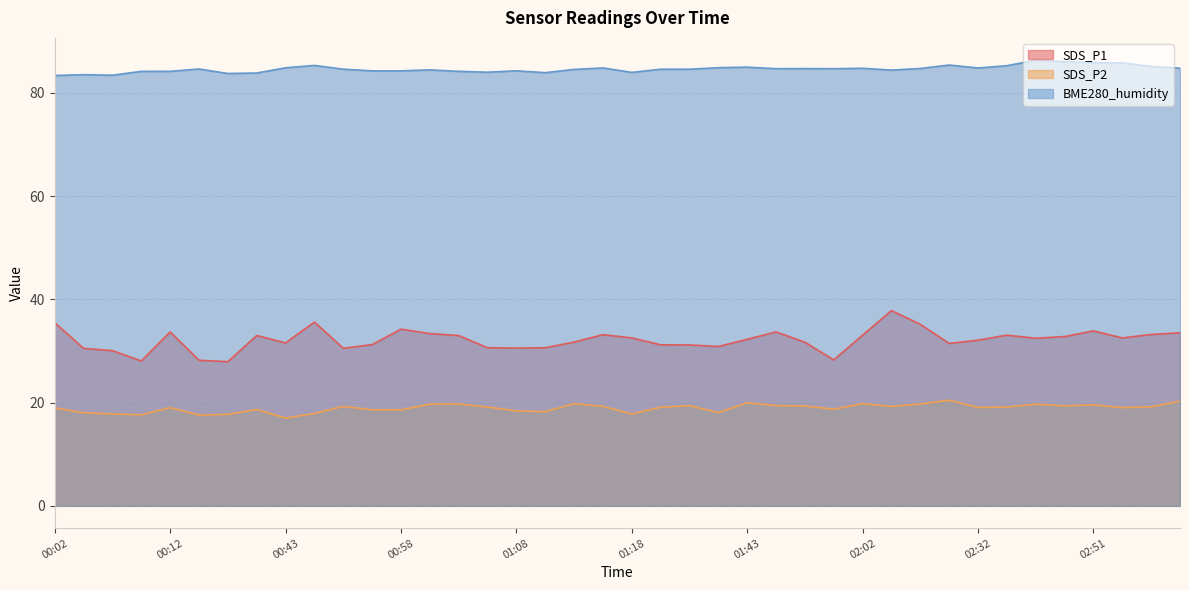

Reading left to right, what are all the values shown in this chart?

SDS_P1: 00:02=35.5	00:05=30.5	00:07=30.1	00:10=28.1	00:12=33.7	00:15=28.2	00:17=27.9	00:20=33.0	00:43=31.6	00:48=35.6	00:54=30.5	00:56=31.2	00:58=34.2	01:01=33.4	01:03=33.0	01:06=30.6	01:08=30.6	01:11=30.6	01:13=31.7	01:16=33.2	01:18=32.5	01:21=31.2	01:35=31.2	01:41=30.9	01:43=32.3	01:46=33.7	01:49=31.7	02:00=28.3	02:02=33.1	02:05=37.8	02:07=35.2	02:19=31.5	02:32=32.1	02:37=33.1	02:46=32.5	02:48=32.8	02:51=33.9	02:53=32.5	02:56=33.2	02:58=33.5
SDS_P2: 00:02=19.0	00:05=18.0	00:07=17.8	00:10=17.6	00:12=19.0	00:15=17.6	00:17=17.7	00:20=18.7	00:43=17.0	00:48=17.9	00:54=19.3	00:56=18.6	00:58=18.6	01:01=19.7	01:03=19.7	01:06=19.1	01:08=18.4	01:11=18.2	01:13=19.8	01:16=19.3	01:18=17.8	01:21=19.1	01:35=19.4	01:41=18.1	01:43=20.0	01:46=19.4	01:49=19.3	02:00=18.7	02:02=19.8	02:05=19.3	02:07=19.7	02:19=20.5	02:32=19.1	02:37=19.1	02:46=19.7	02:48=19.4	02:51=19.6	02:53=19.0	02:56=19.2	02:58=20.3
BME280_humidity: 00:02=83.4	00:05=83.5	00:07=83.4	00:10=84.2	00:12=84.2	00:15=84.6	00:17=83.8	00:20=83.9	00:43=84.9	00:48=85.3	00:54=84.6	00:56=84.3	00:58=84.3	01:01=84.5	01:03=84.2	01:06=84.0	01:08=84.3	01:11=83.9	01:13=84.6	01:16=84.8	01:18=84.0	01:21=84.6	01:35=84.6	01:41=84.9	01:43=85.0	01:46=84.7	01:49=84.7	02:00=84.7	02:02=84.8	02:05=84.4	02:07=84.7	02:19=85.4	02:32=84.8	02:37=85.3	02:46=86.3	02:48=86.1	02:51=85.9	02:53=85.8	02:56=85.1	02:58=84.8